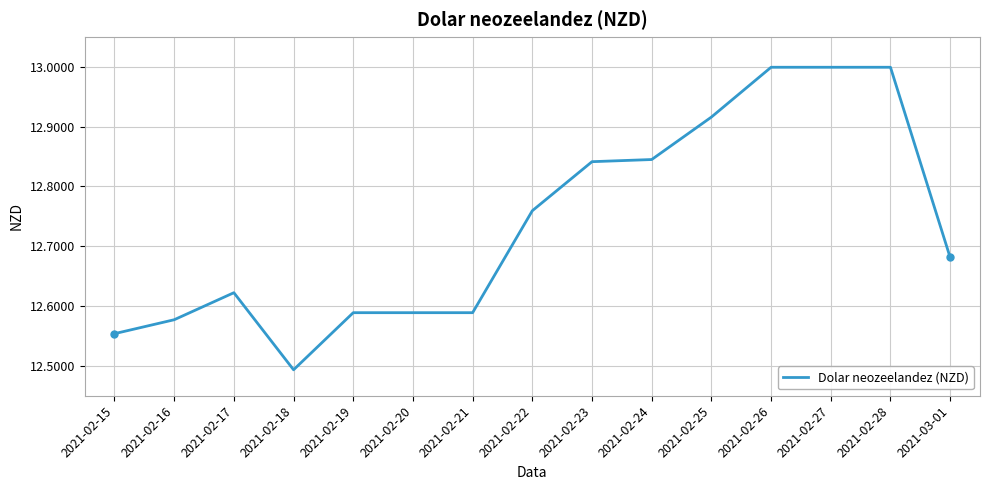

What is the maximum value shown in the chart?

13.0